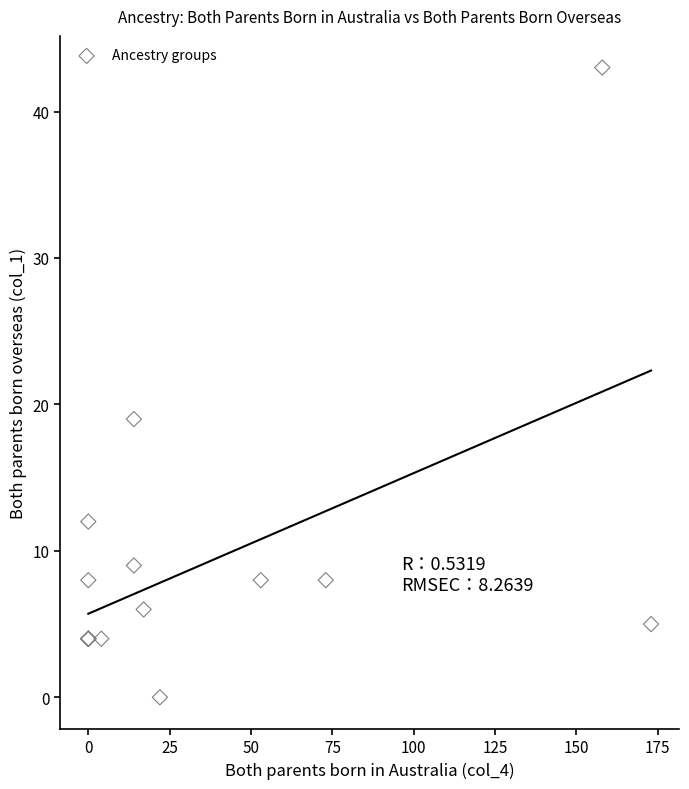

What Y value in the scatter plot is closest to 21?

19